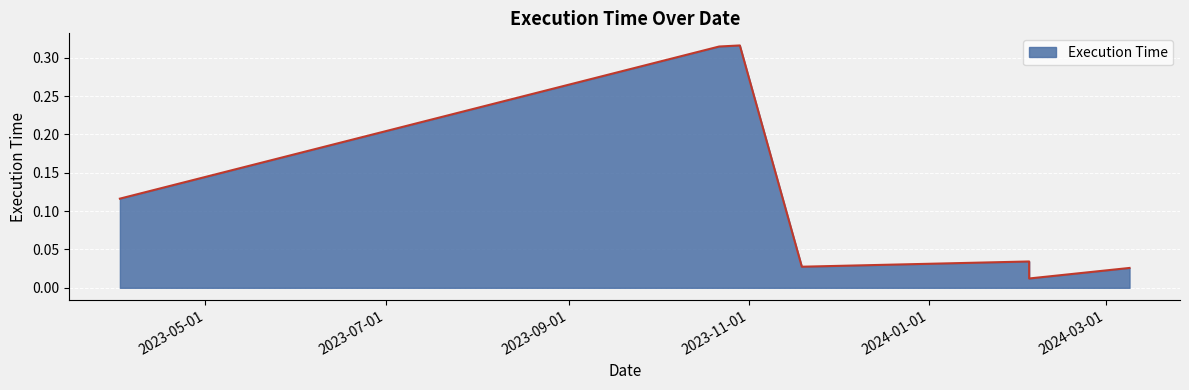

Is it true that the value at 2024-02-04 is 0.0?

False